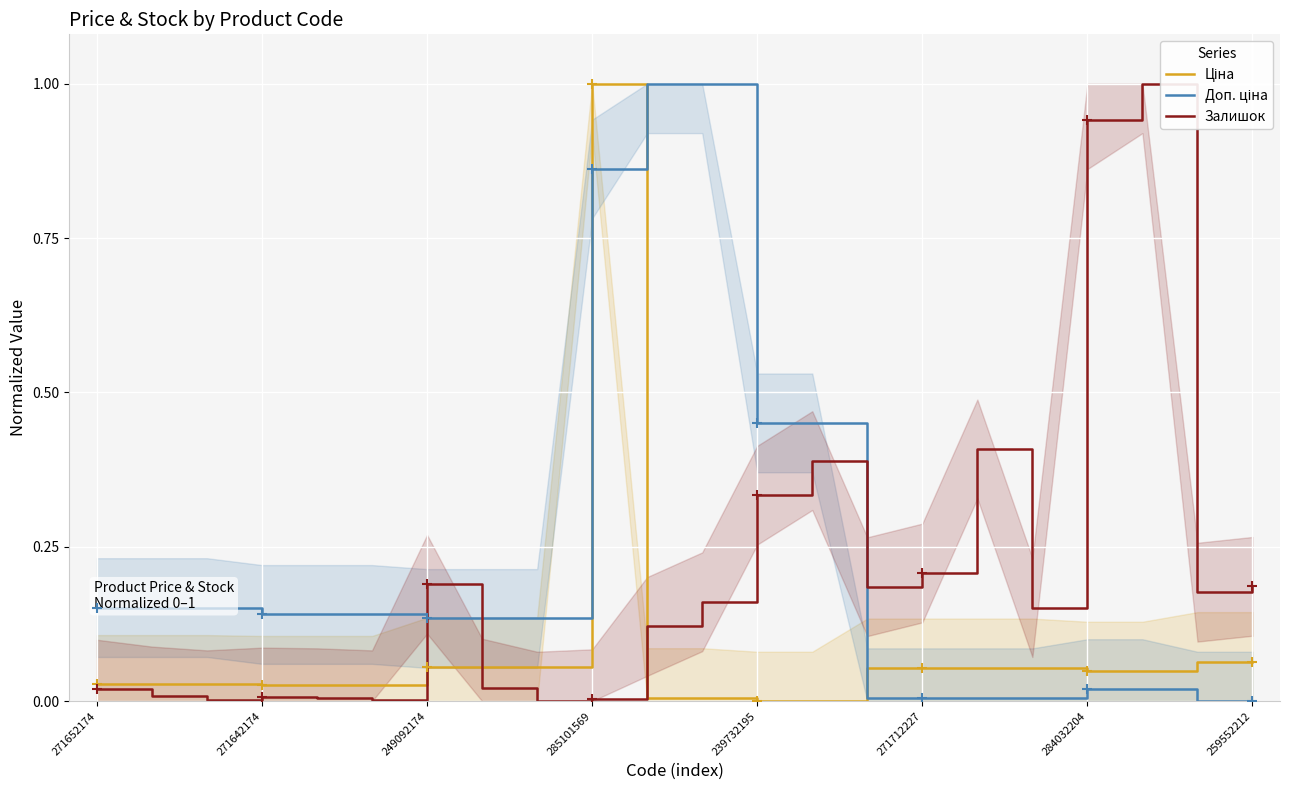

What is the total value across all series at 13?

0.8